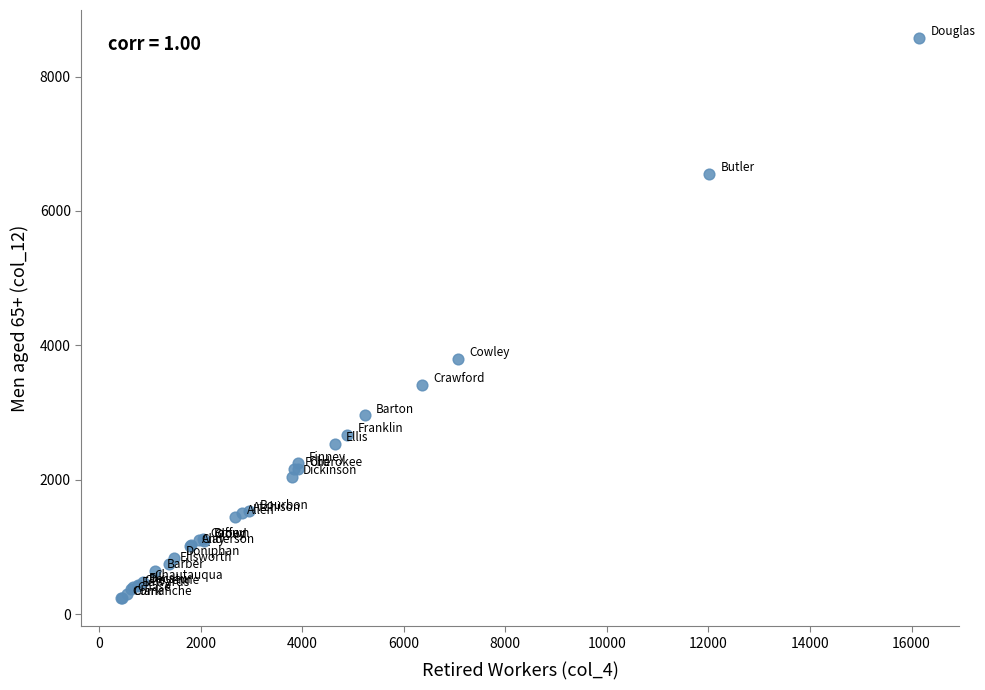

What Y value in the scatter plot is closest to 4405?

3797